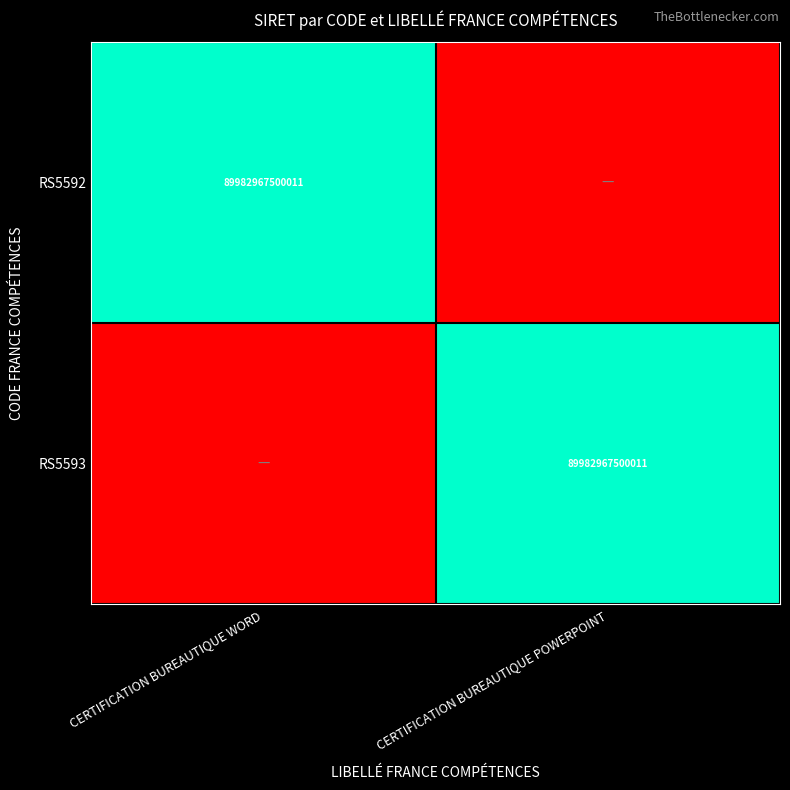

The RS5592 series shows 119573006102806 at CERTIFICATION BUREAUTIQUE WORD. True or false?

False